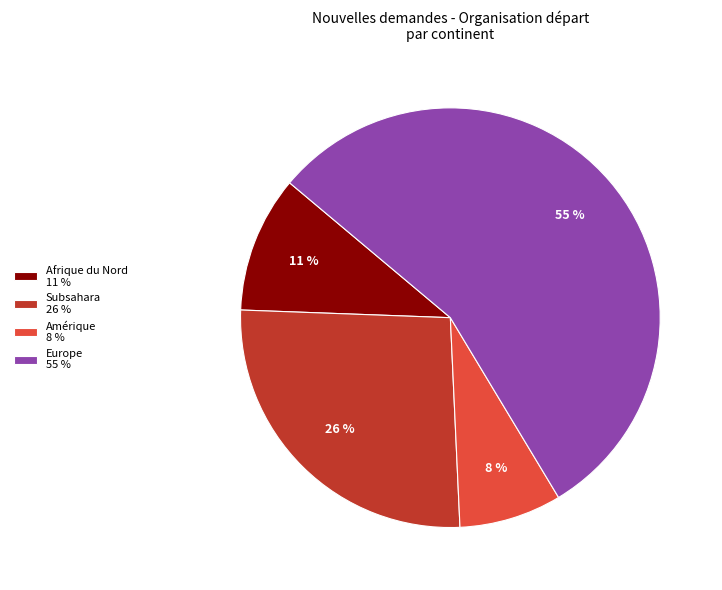

What is the largest slice in the pie chart?

Europe 55 %